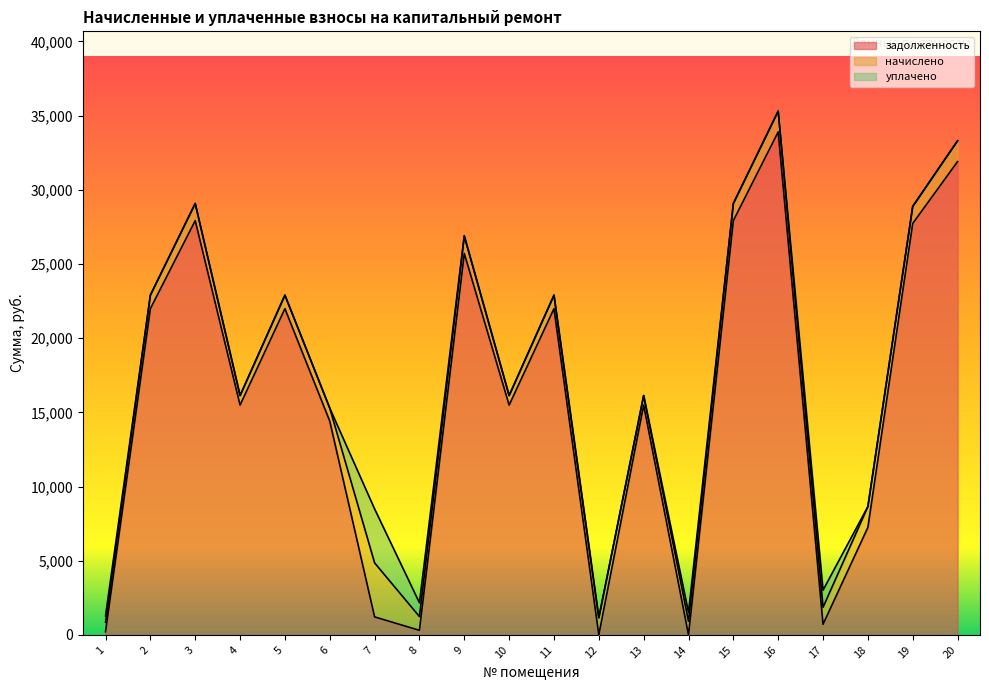

Which series has the largest range (max minus min)?

задолженность